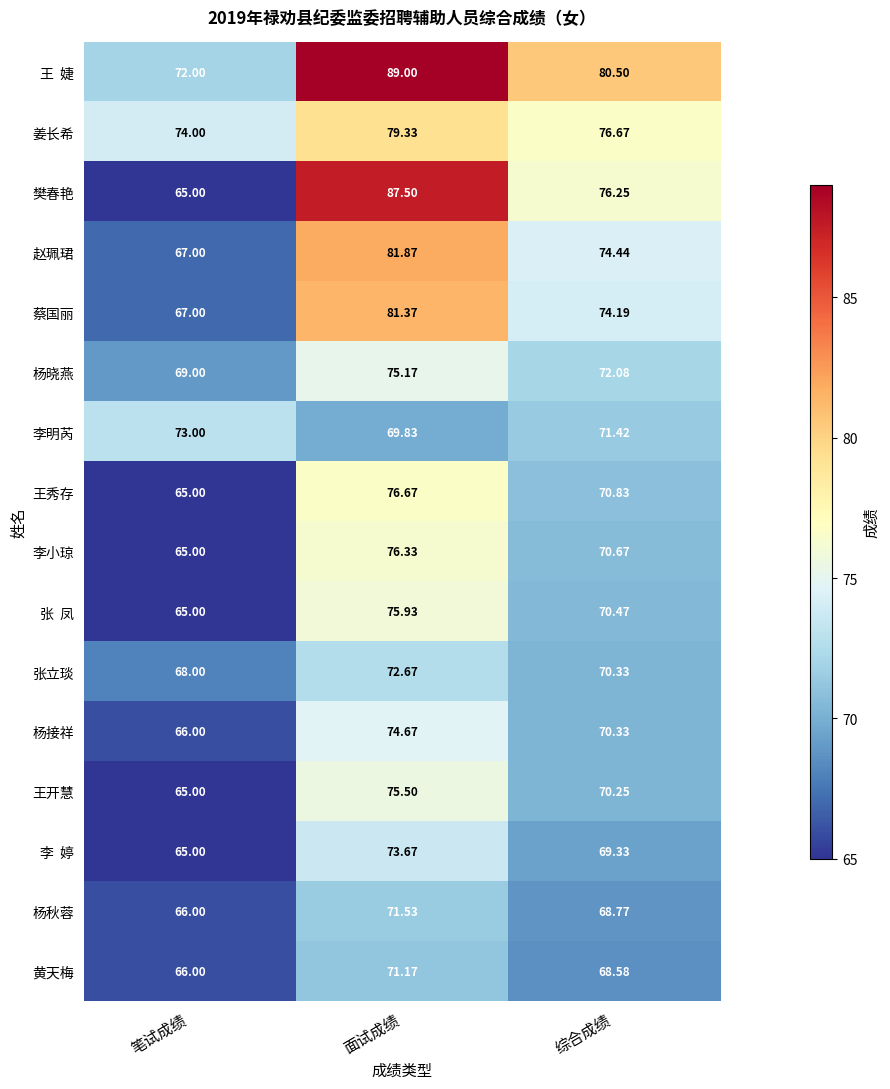

Which category has the highest value across all series?

面试成绩